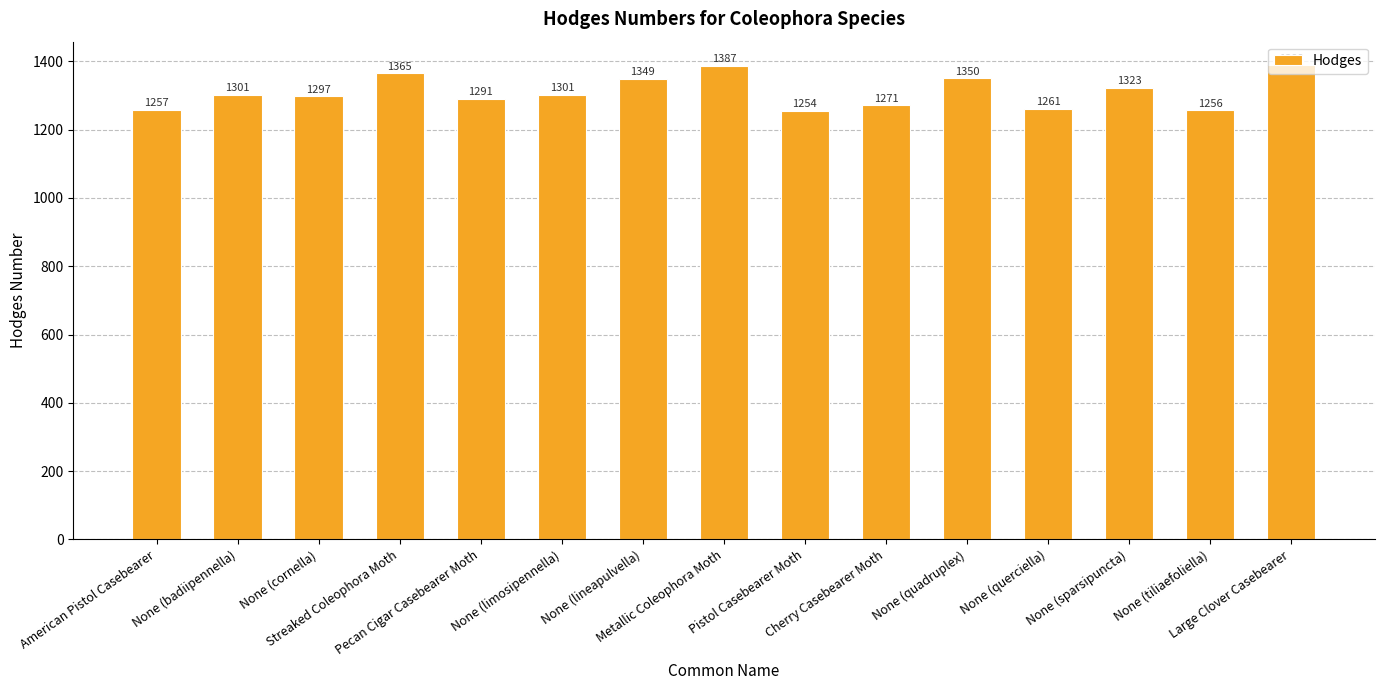

Between Cherry Casebearer Moth and Pecan Cigar Casebearer Moth, which is larger?

Pecan Cigar Casebearer Moth